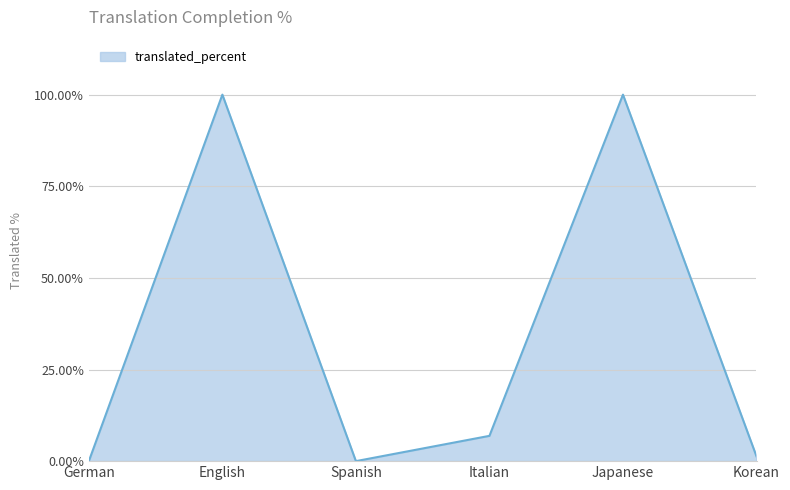

What is the difference between the maximum and minimum values?

100.0